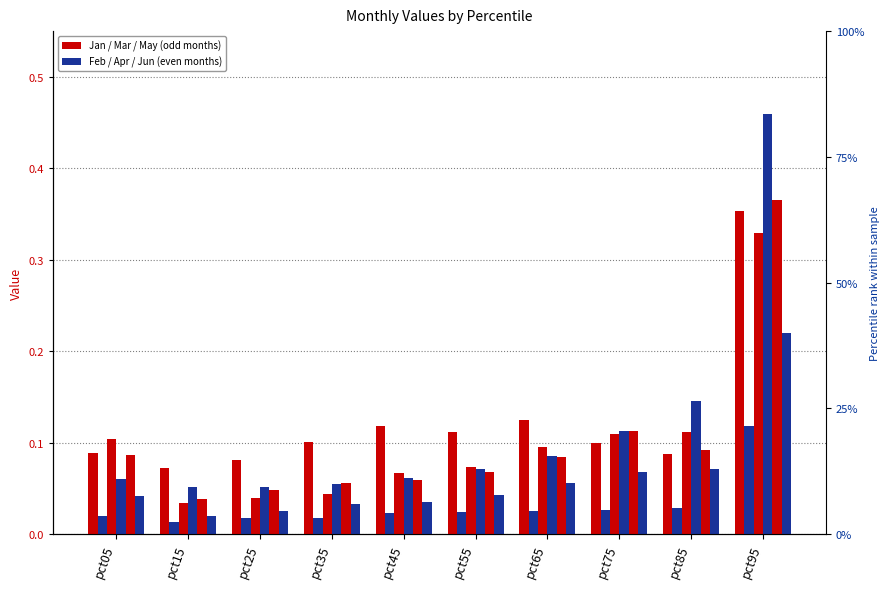

At which label is Jun closest to 0?

pct15